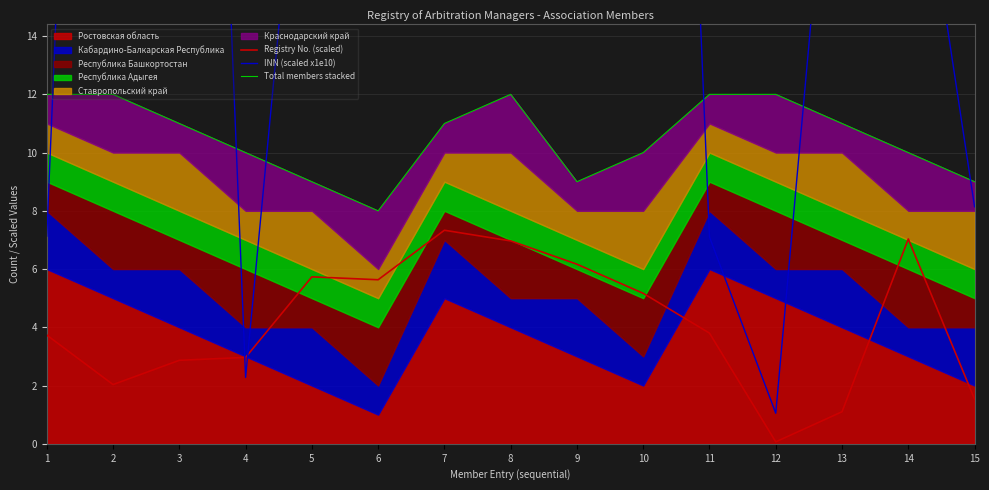

What is the value of the INN (scaled x1e10) point at the 4th from the left?

2.3